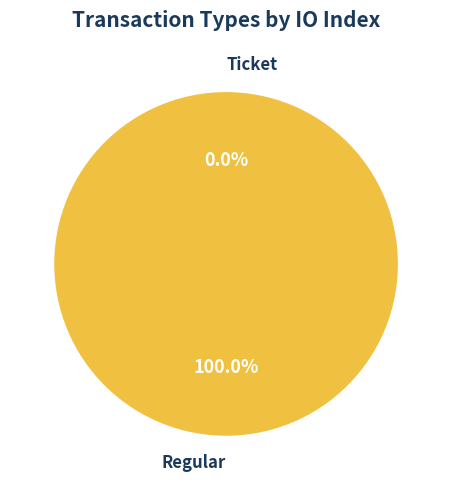

The Ticket slice represents 0% of the pie. True or false?

True